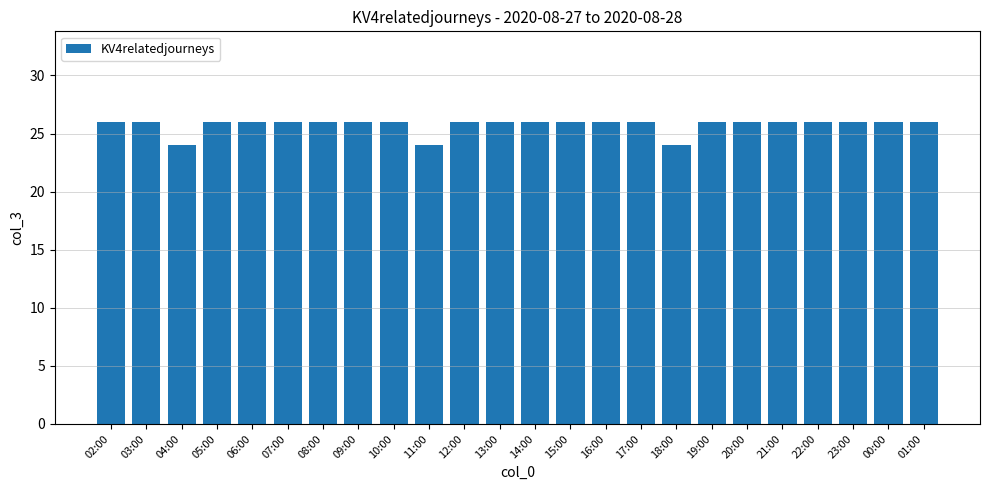

What is the greatest value displayed?

26